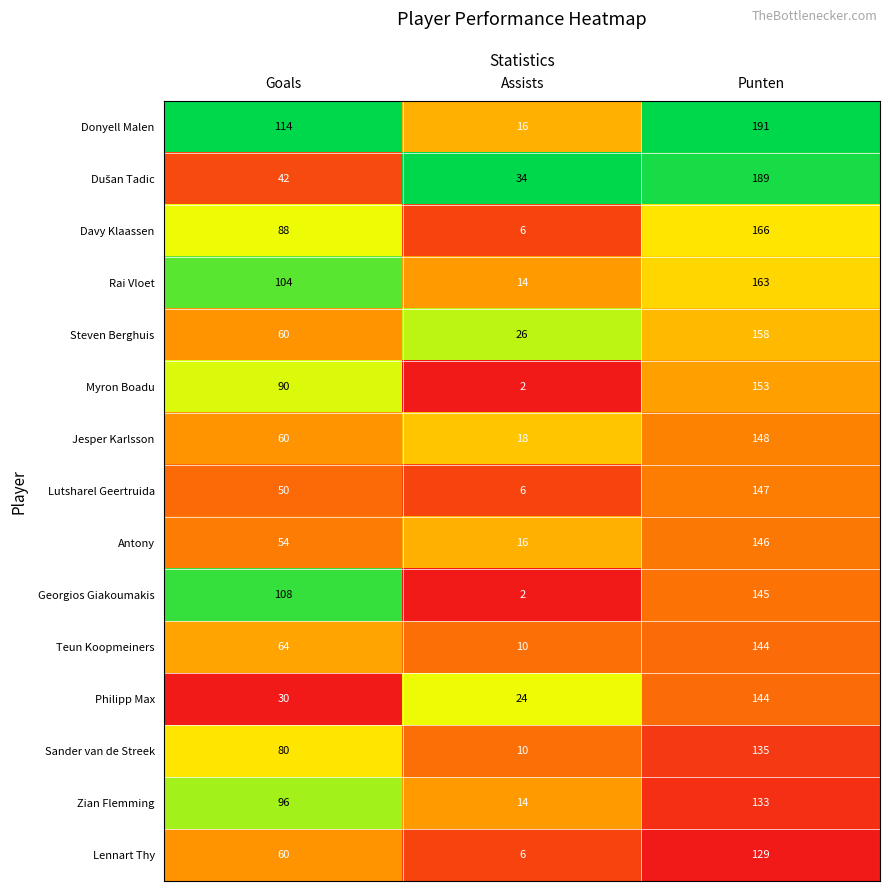

What is the sum of all Jesper Karlsson values?

226